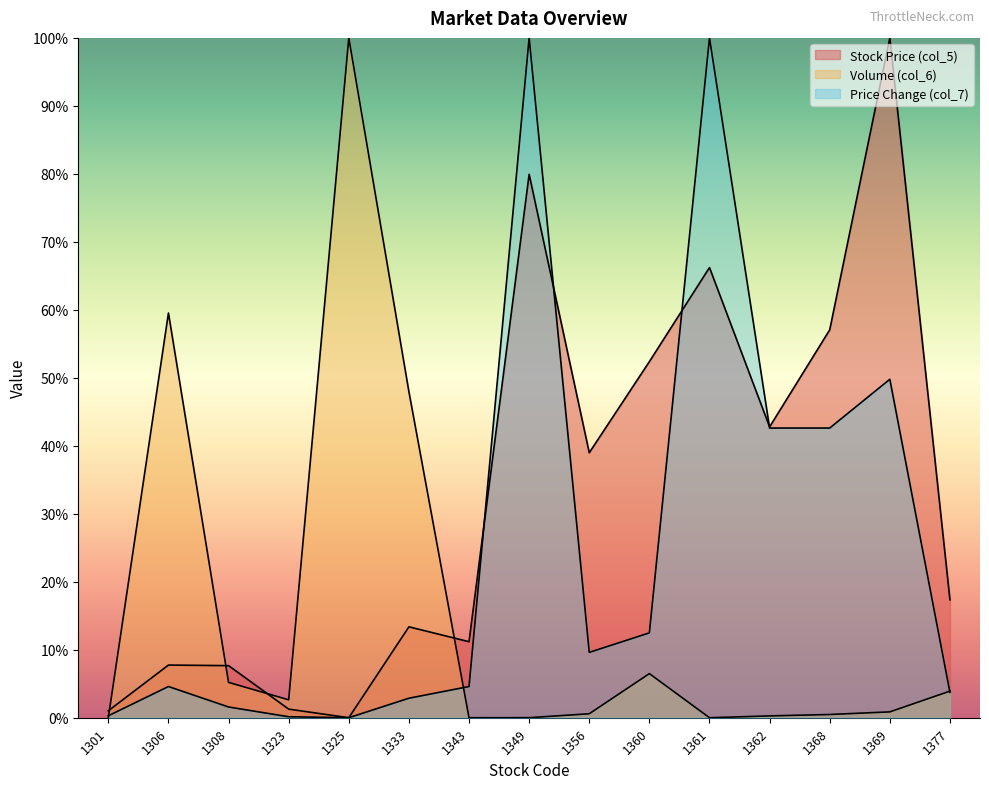

Reading left to right, transcribe all the data shown in this chart.

Stock Price (col_5): 0.0	0.1	0.1	0.0	0.0	0.1	0.1	0.8	0.4	0.5	0.7	0.4	0.6	1.0	0.2
Volume (col_6): 0.0	0.6	0.1	0.0	1.0	0.5	0.0	0.0	0.0	0.1	0.0	0.0	0.0	0.0	0.0
Price Change (col_7): 0.0	0.0	0.0	0.0	0.0	0.0	0.0	1.0	0.1	0.1	1.0	0.4	0.4	0.5	0.0